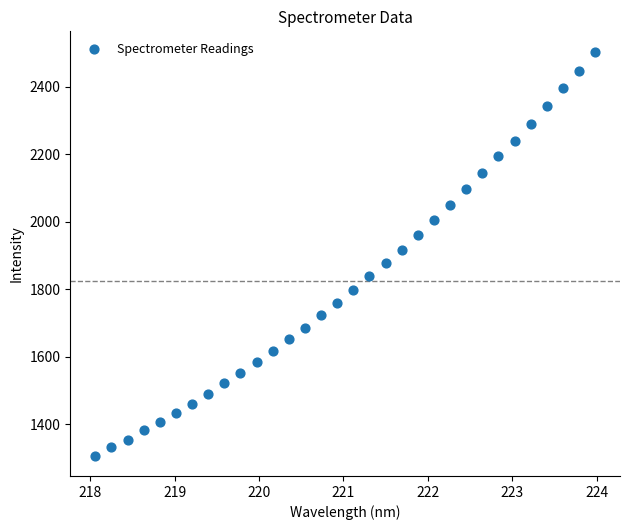

What is the range of X values (max minus min)?

5.9